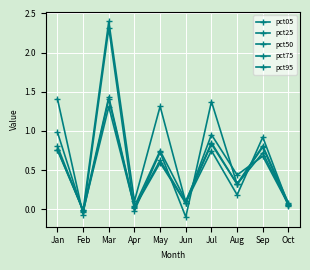

How many lines are shown in the chart?

5